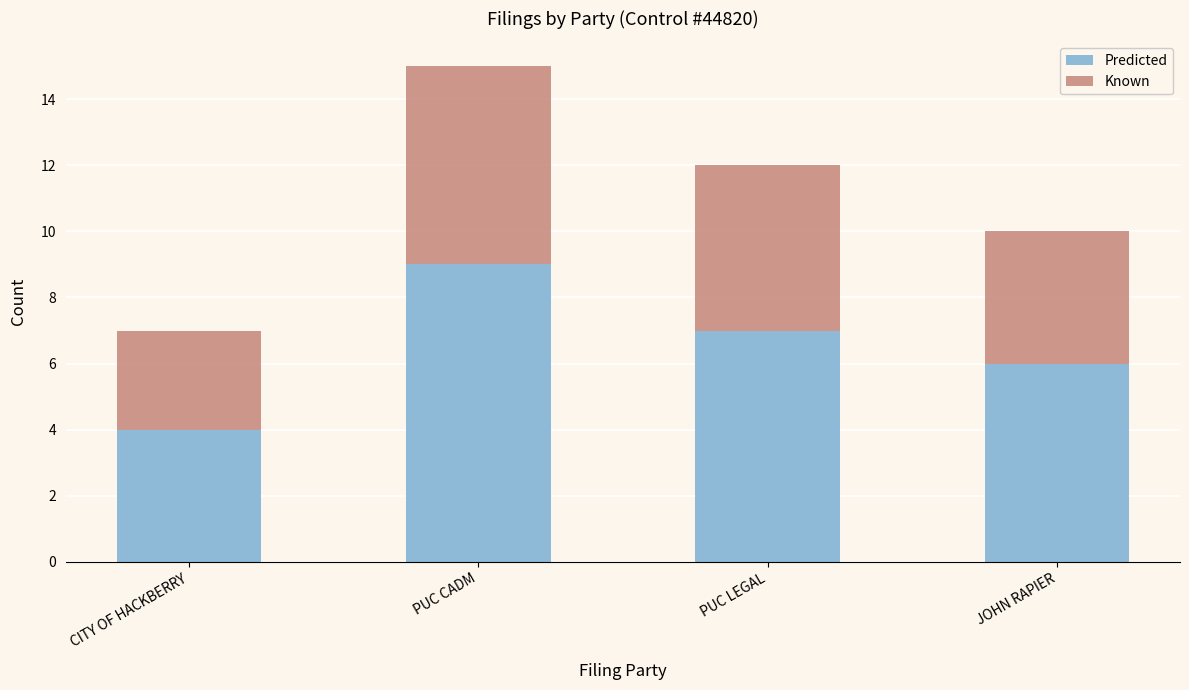

What value does the Predicted series have at CITY OF HACKBERRY?

4